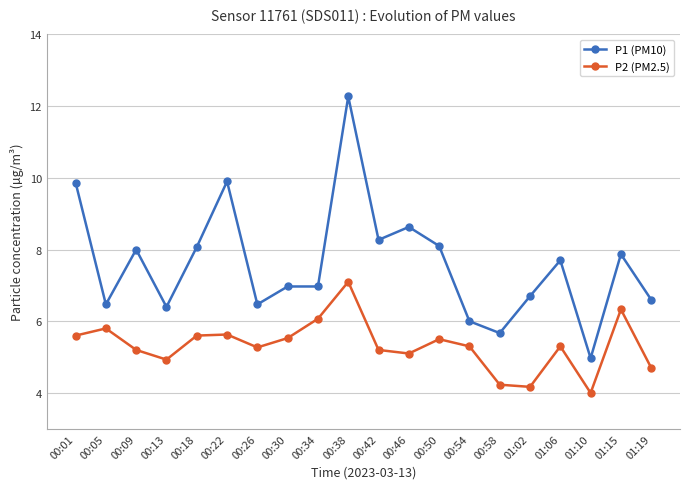

Reading left to right, what are all the values shown in this chart?

P1 (PM10): 00:01=9.9	00:05=6.5	00:09=8.0	00:13=6.4	00:18=8.1	00:22=9.9	00:26=6.5	00:30=7.0	00:34=7.0	00:38=12.3	00:42=8.3	00:46=8.6	00:50=8.1	00:54=6.0	00:58=5.7	01:02=6.7	01:06=7.7	01:10=5.0	01:15=7.9	01:19=6.6
P2 (PM2.5): 00:01=5.6	00:05=5.8	00:09=5.2	00:13=4.9	00:18=5.6	00:22=5.6	00:26=5.3	00:30=5.5	00:34=6.1	00:38=7.1	00:42=5.2	00:46=5.1	00:50=5.5	00:54=5.3	00:58=4.2	01:02=4.2	01:06=5.3	01:10=4.0	01:15=6.3	01:19=4.7